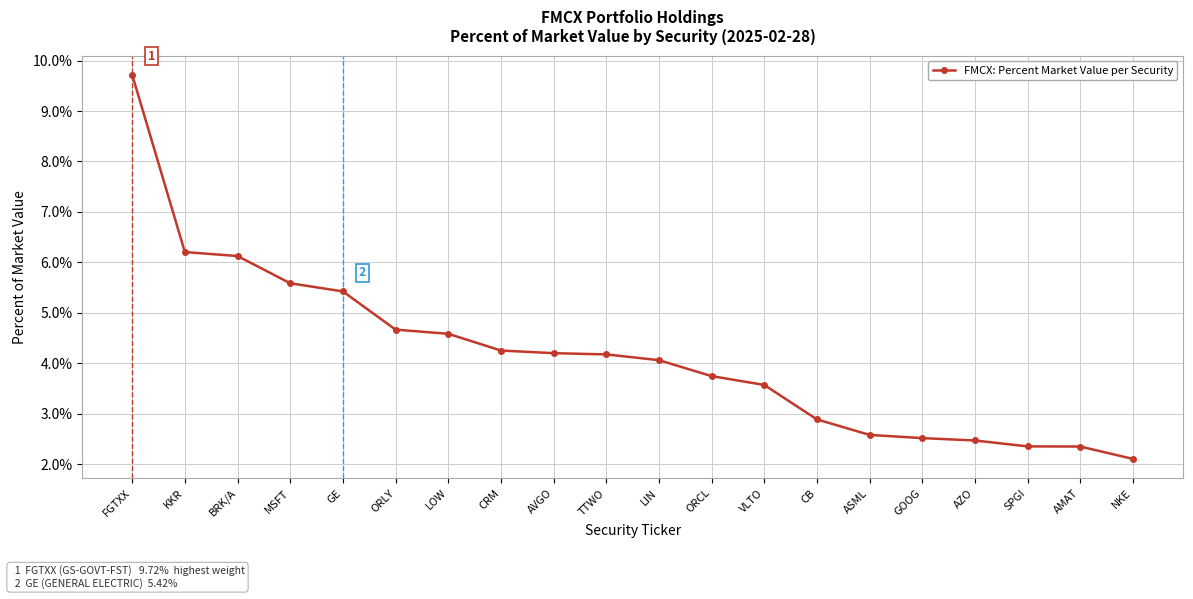

What is the value of the 5th point from the left?

5.4